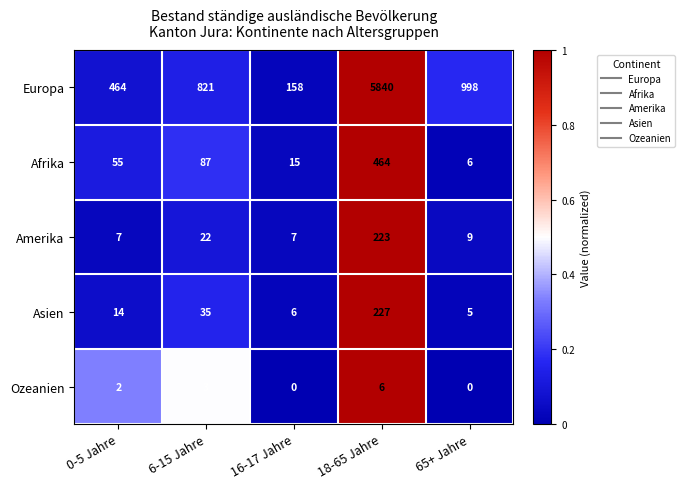

Is it true that Ozeanien equals 3 at 6-15 Jahre?

True